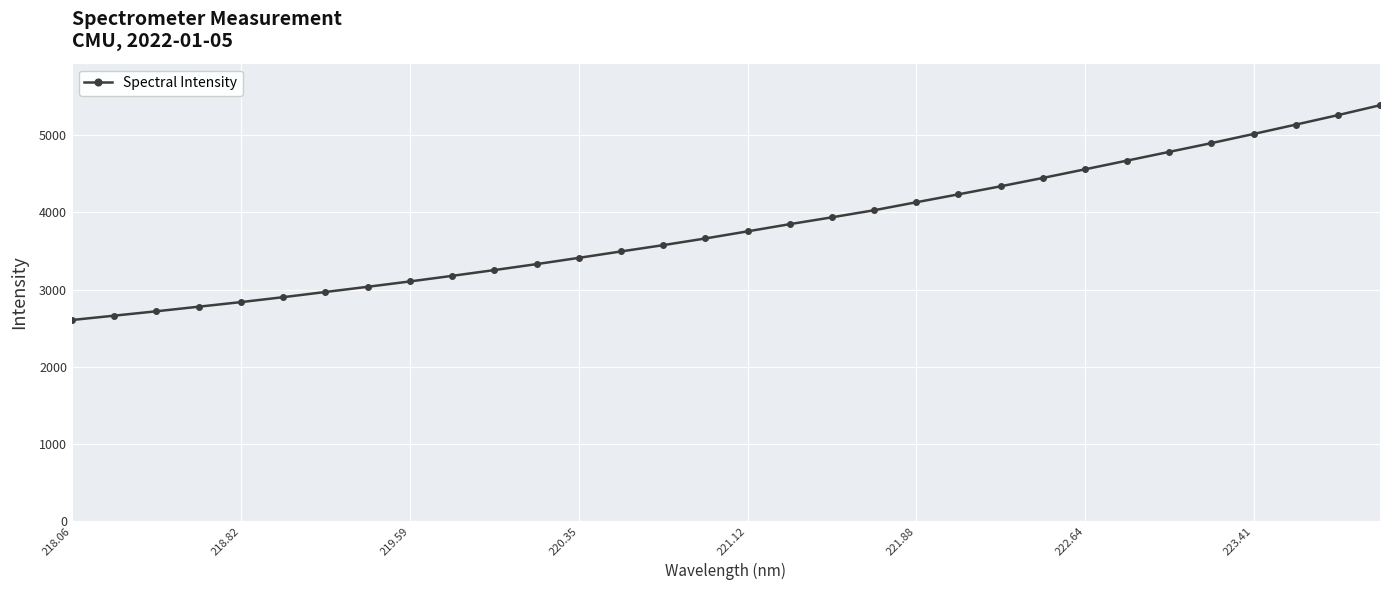

What is the sum of all values?

121929.5